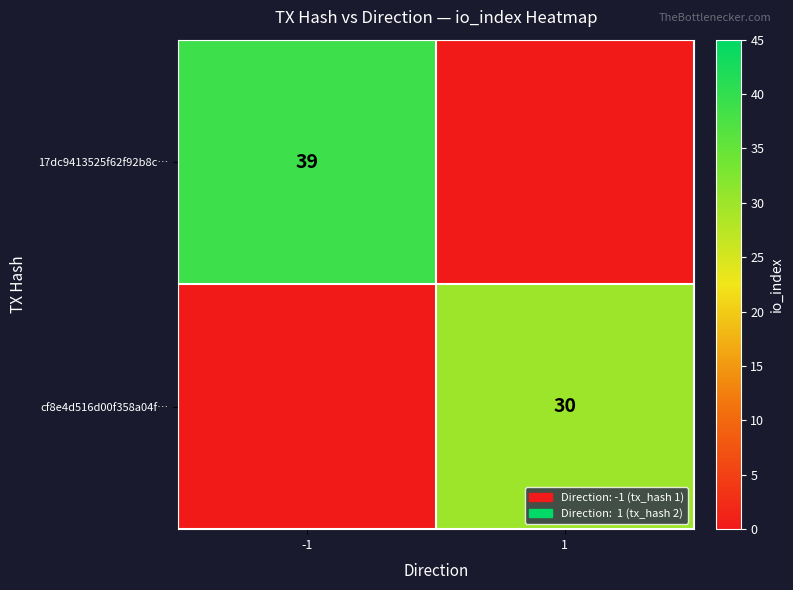

At how many categories does at least one series exceed 19?

2